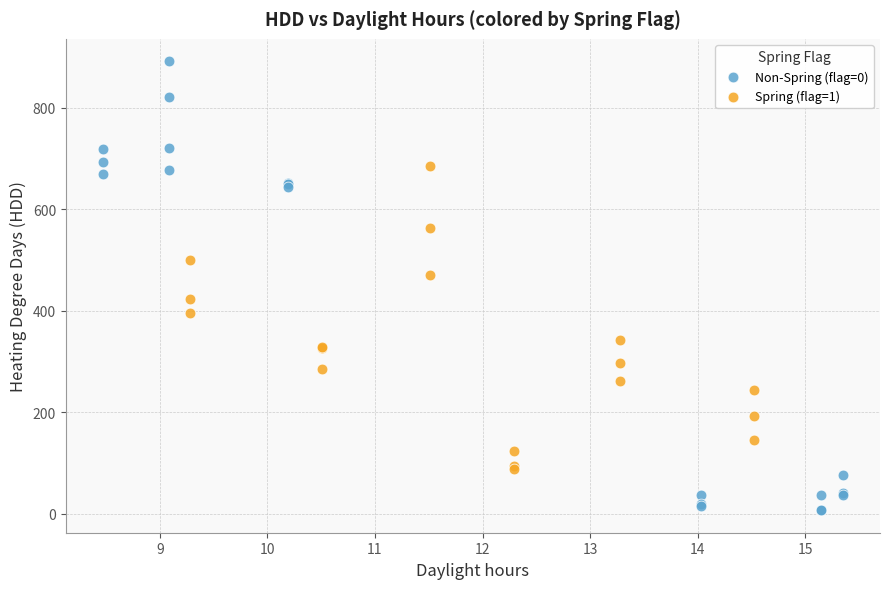

Which series contains the lowest Y value?

Non-Spring (flag=0)